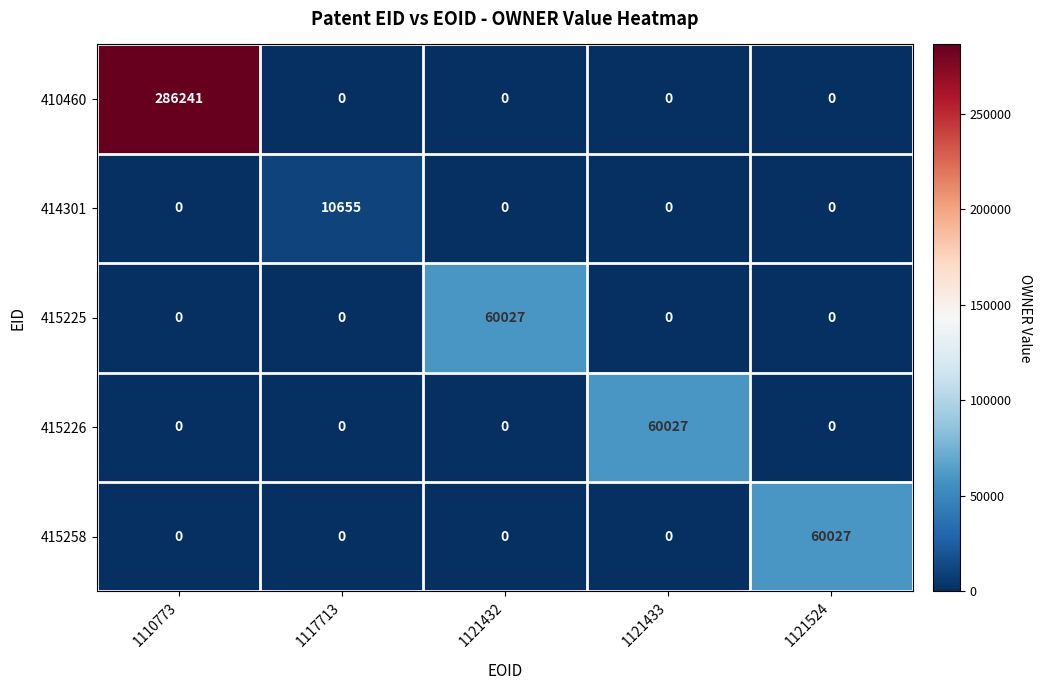

Reading left to right, list all the values displayed in this chart.

410460: 1110773=286241	1117713=0	1121432=0	1121433=0	1121524=0
414301: 1110773=0	1117713=10655	1121432=0	1121433=0	1121524=0
415225: 1110773=0	1117713=0	1121432=60027	1121433=0	1121524=0
415226: 1110773=0	1117713=0	1121432=0	1121433=60027	1121524=0
415258: 1110773=0	1117713=0	1121432=0	1121433=0	1121524=60027